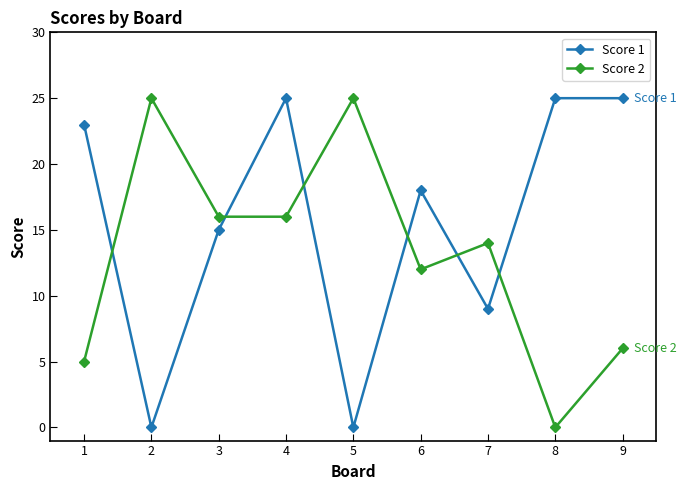

How many lines are shown in the chart?

2